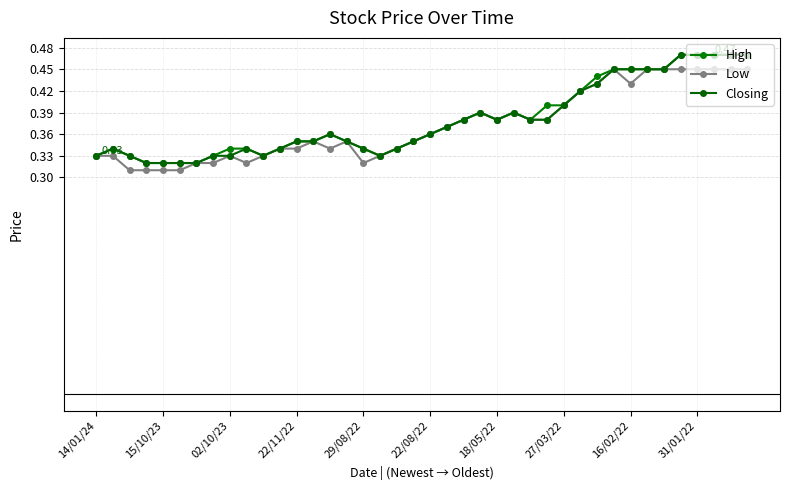

Does the chart display data point markers on the line(s)?

Yes